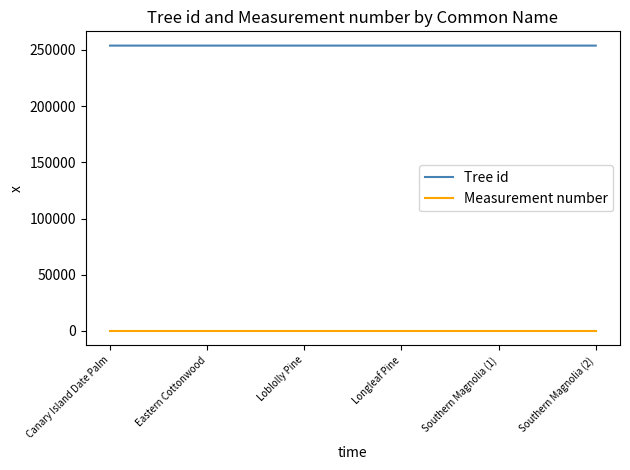

True or false: Measurement number and Tree id intersect in this chart.

False